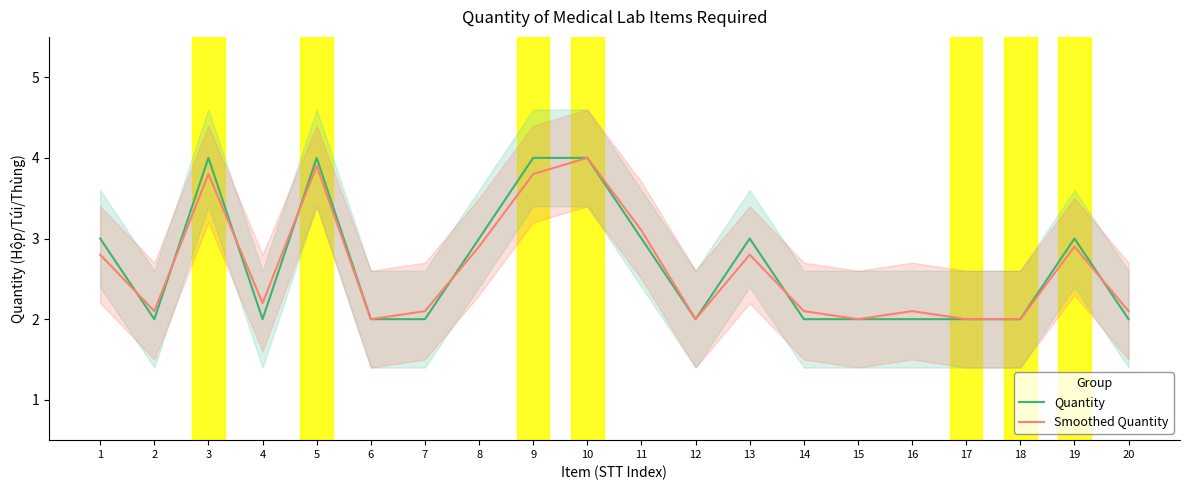

Which series ends up on top after the final intersection of Smoothed Quantity and Quantity?

Smoothed Quantity